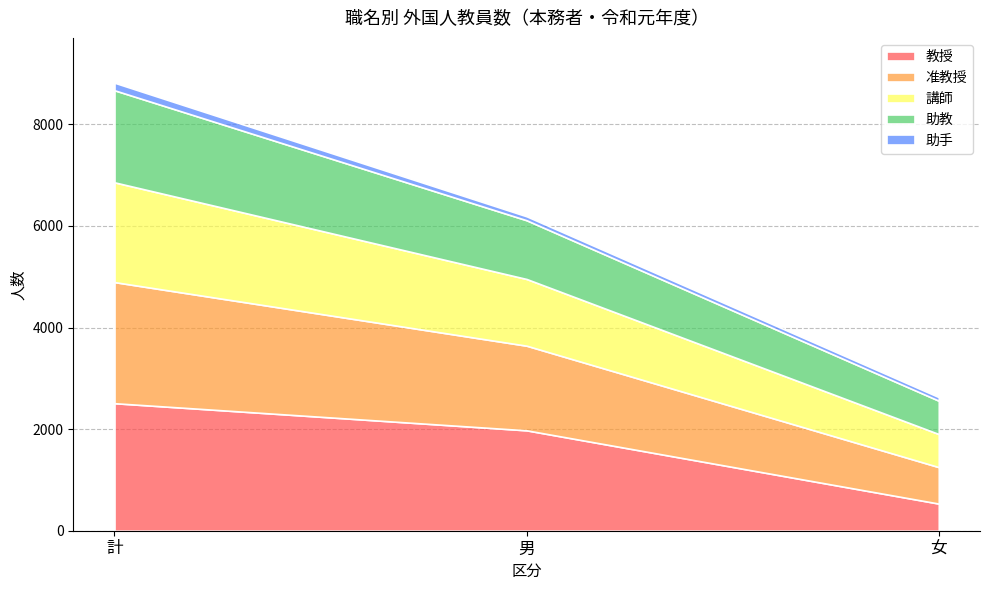

What is the difference between the highest and lowest values at 女?

647